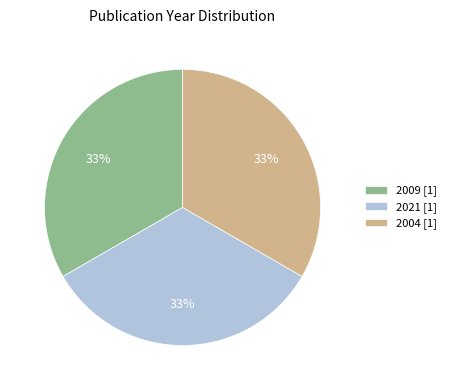

To the nearest percent, what is the average slice percentage?

33%